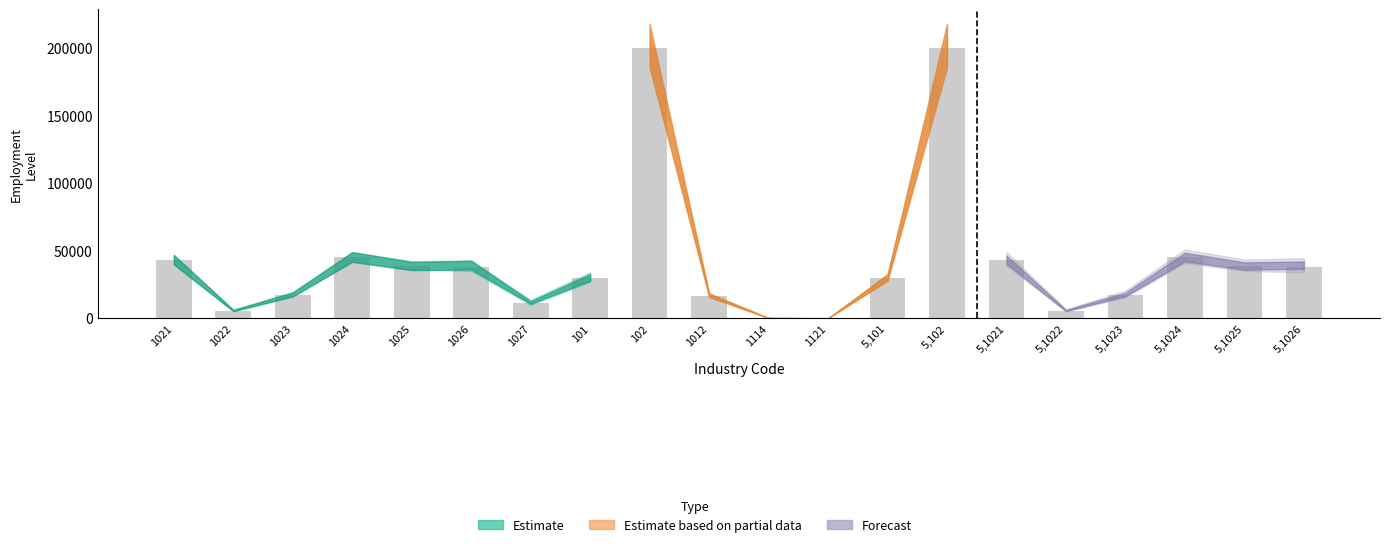

What is the maximum value shown in the chart?

199917